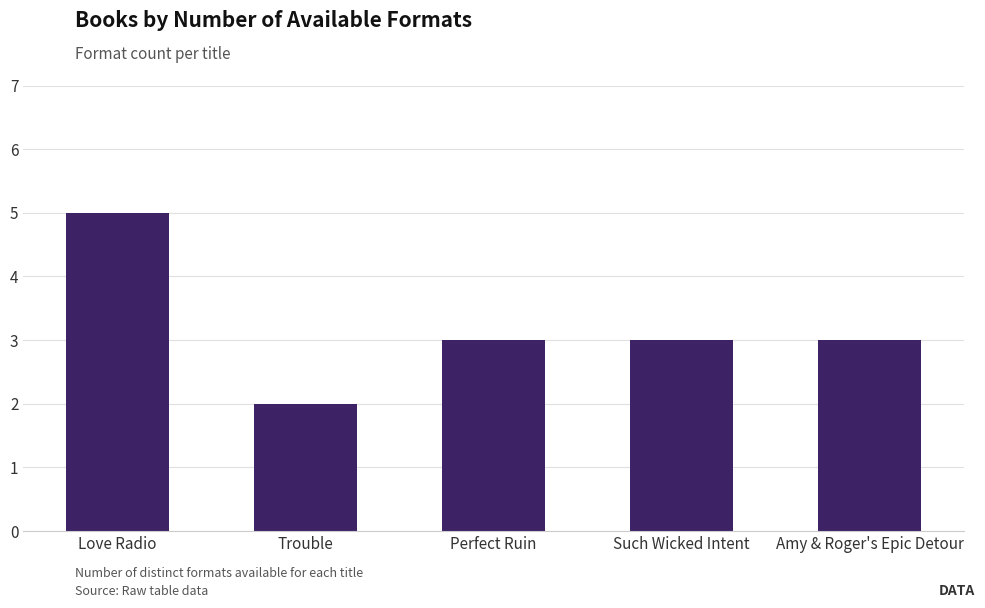

What is the ratio of the value at Trouble to the value at Love Radio?

0.4